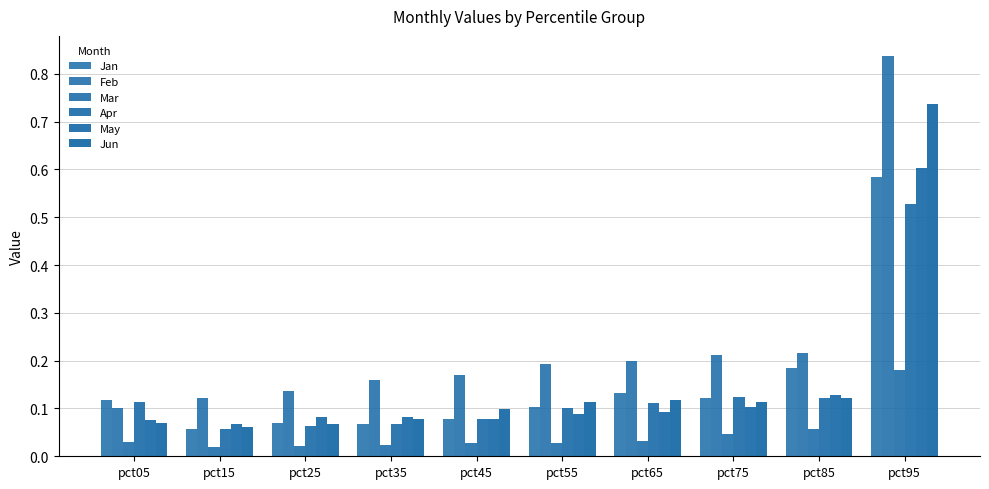

How many distinct data groups are displayed?

6